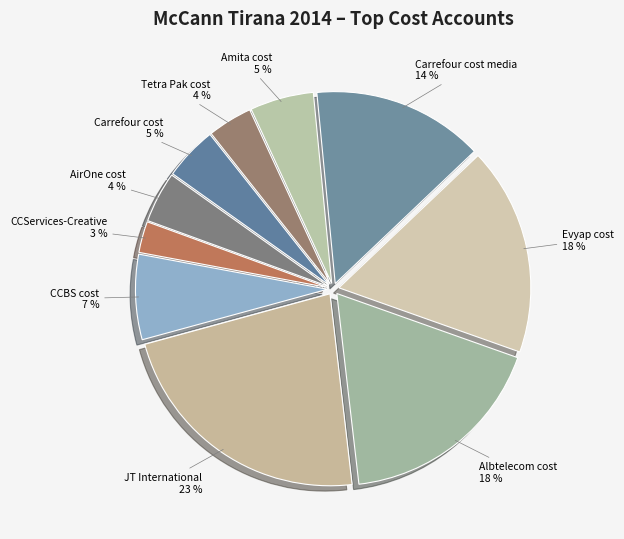

To the nearest percent, what is the difference between the largest and smallest slice percentages?

20%